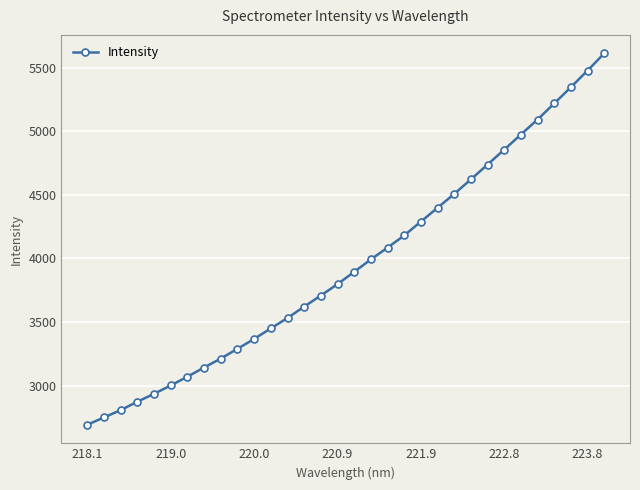

What is the difference between the maximum and minimum values?

2920.5